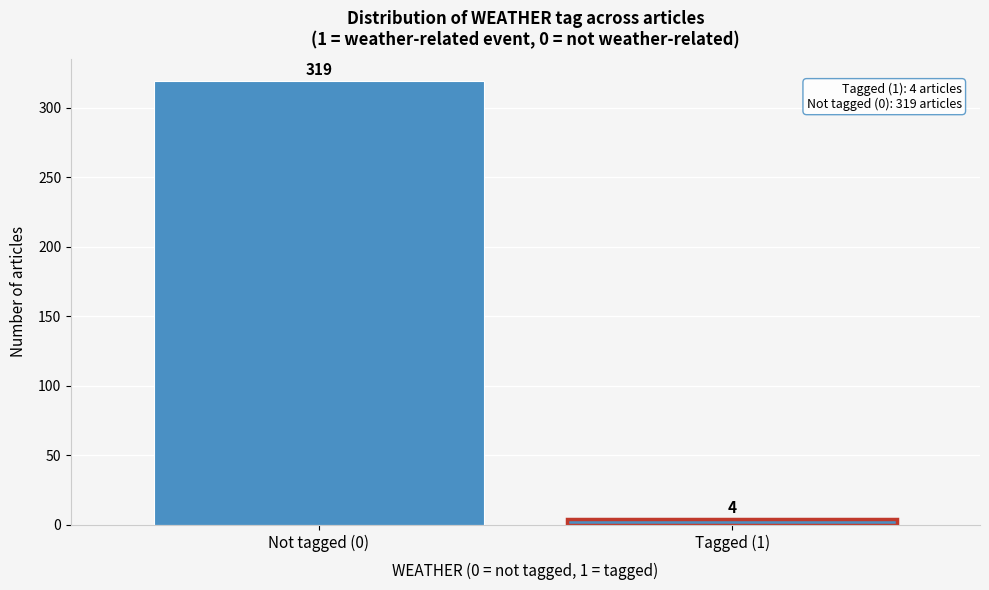

Reading left to right, extract all data points from this chart.

319	4